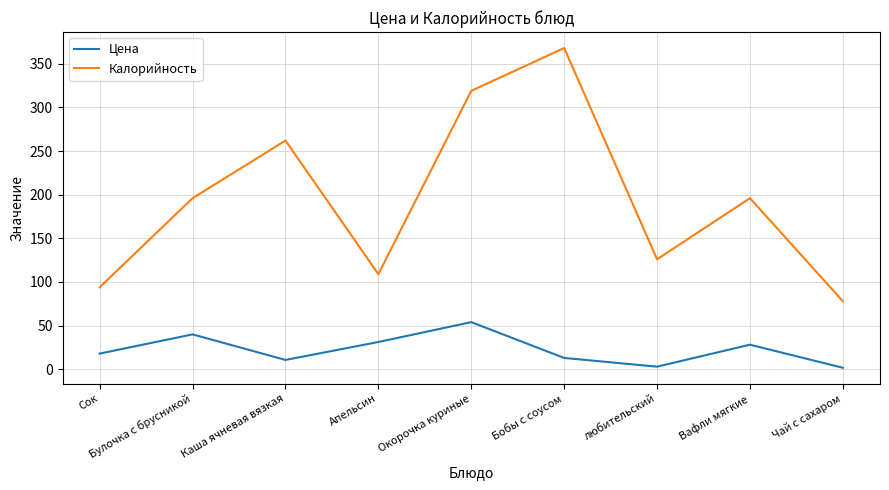

Is the value of Калорийность at Сок greater than the value of Цена at Апельсин?

Yes